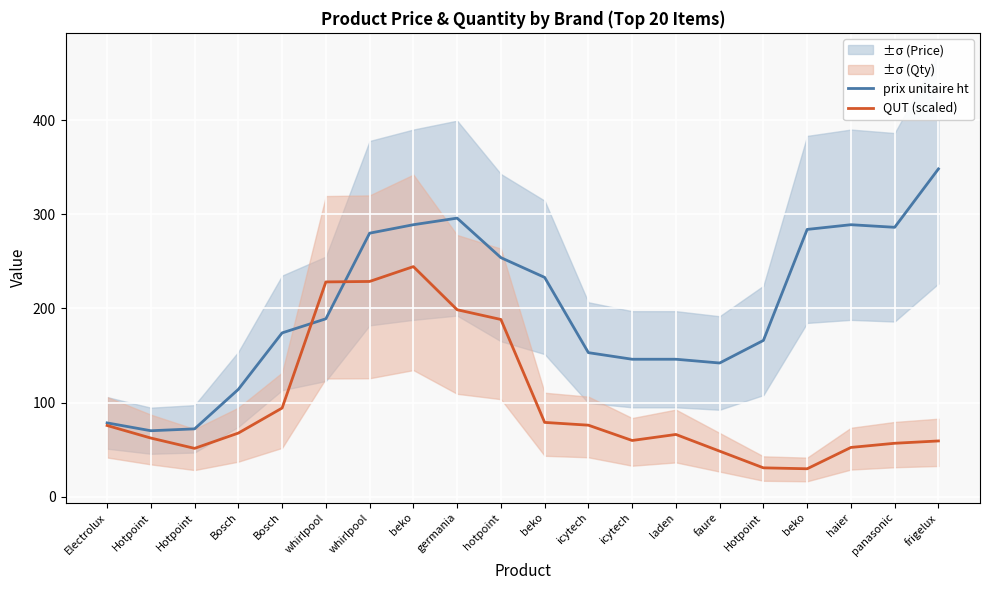

Reading left to right, list all the values displayed in this chart.

prix unitaire ht: Electrolux=78.3	Hotpoint=70.0	Hotpoint=72.0	Bosch=114.0	Bosch=174.0	whirlpool=189.0	whirlpool=280.0	beko=289.0	germania=296.0	hotpoint=254.0	beko=233.0	icytech=153.0	icytech=146.0	laden=146.0	faure=142.0	Hotpoint=166.0	beko=284.0	haier=289.0	panasonic=286.2	frigelux=348.3
QUT (scaled): Electrolux=75.6	Hotpoint=62.2	Hotpoint=51.3	Bosch=67.5	Bosch=94.1	whirlpool=228.2	whirlpool=228.7	beko=244.5	germania=198.6	hotpoint=188.3	beko=78.9	icytech=75.9	icytech=59.6	laden=66.0	faure=48.3	Hotpoint=30.6	beko=29.6	haier=52.2	panasonic=56.7	frigelux=59.1